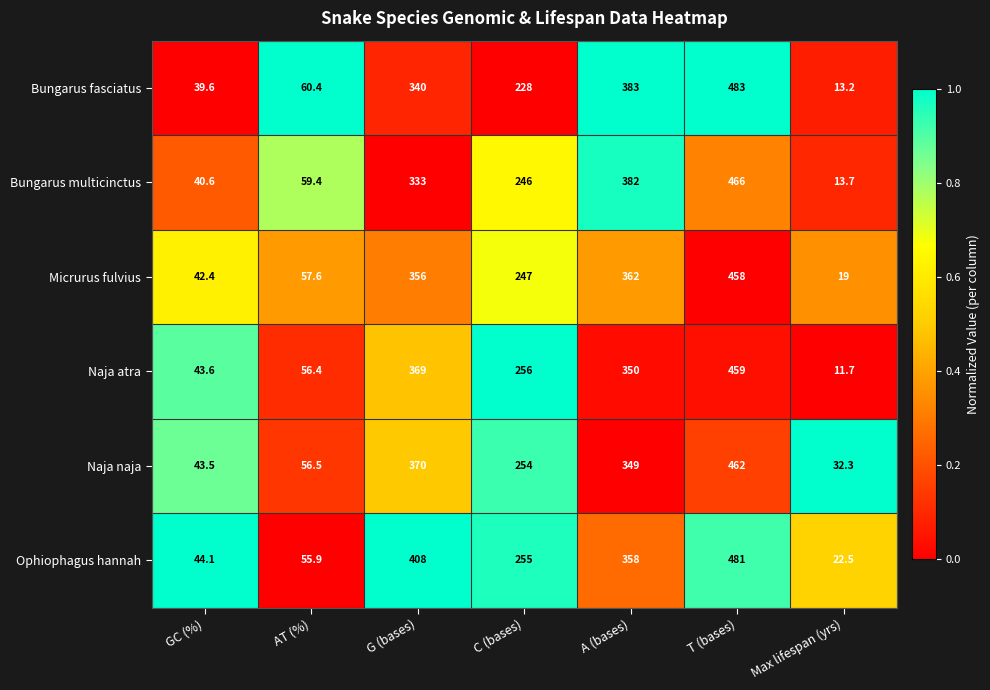

Is it true that Bungarus fasciatus equals 39.6 at GC (%)?

True